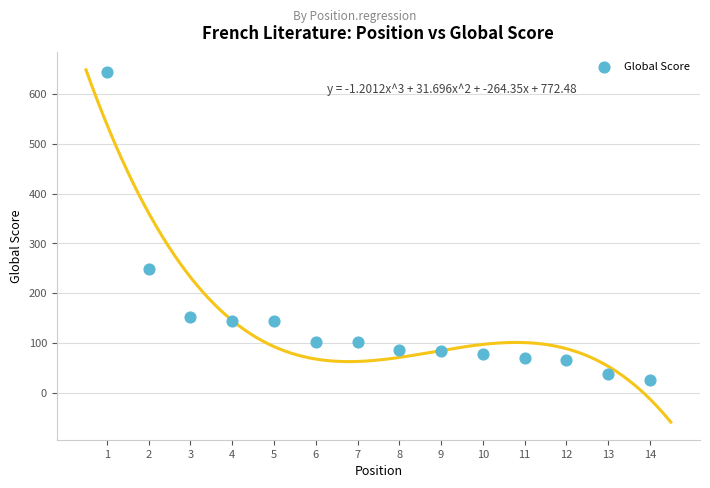

What is the range of X values (max minus min)?

13